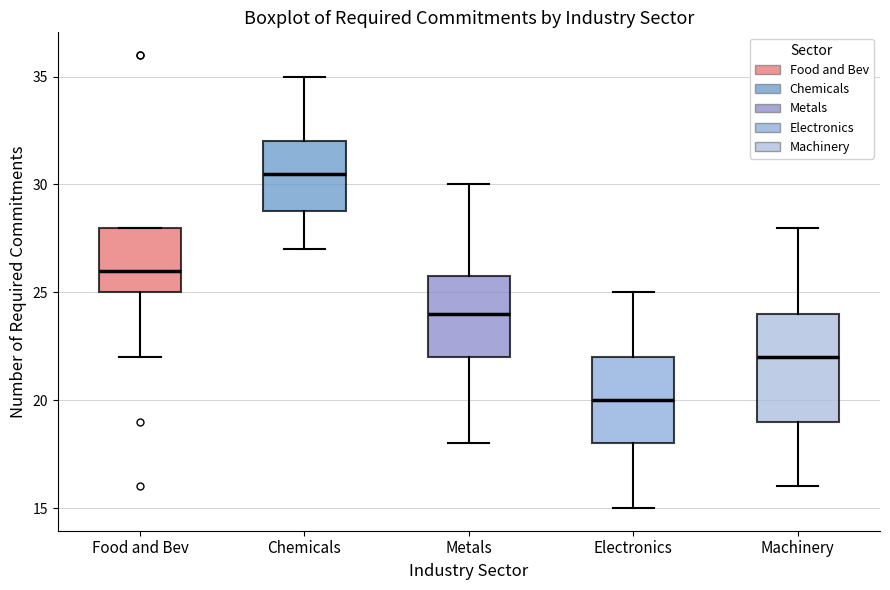

Which box's median line is the highest?

Chemicals